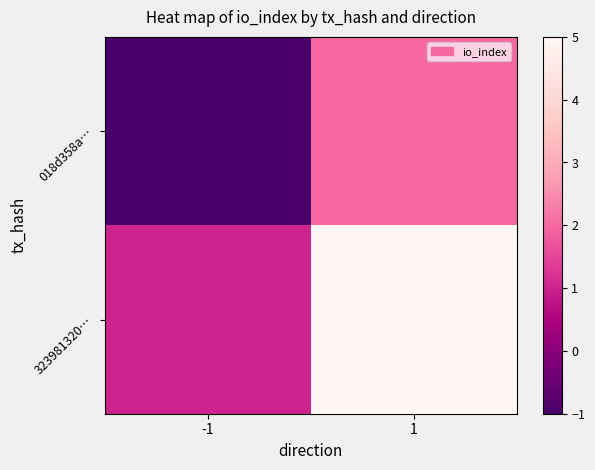

Count the number of data series in this chart.

2